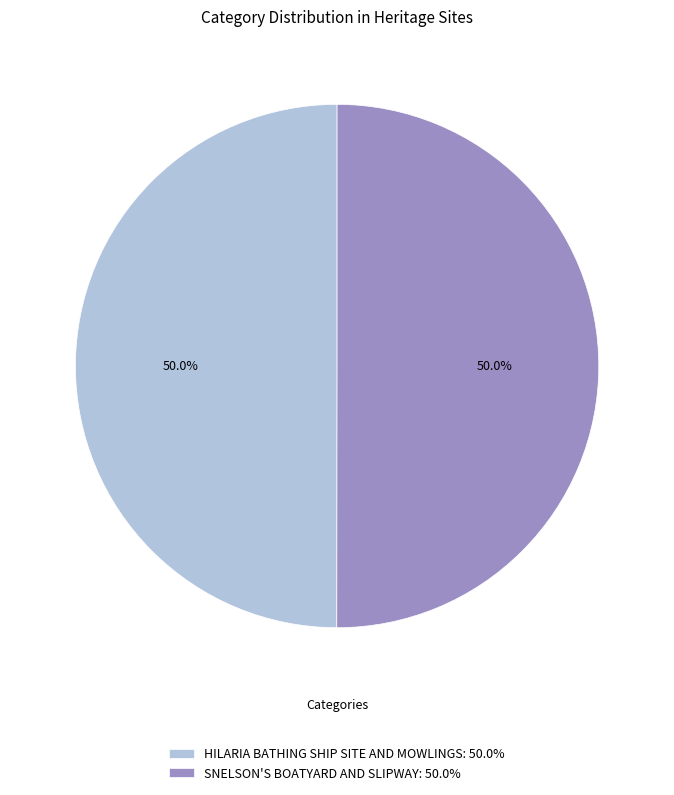

What percentage do HILARIA BATHING SHIP SITE AND MOWLINGS and SNELSON'S BOATYARD AND SLIPWAY together represent?

100.0%